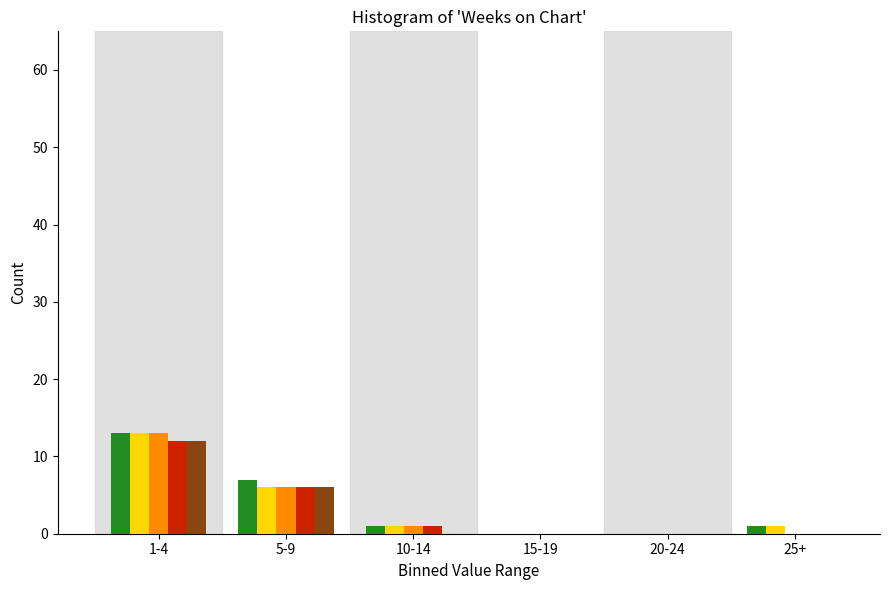

At which category is the sum across all series the highest?

1-4